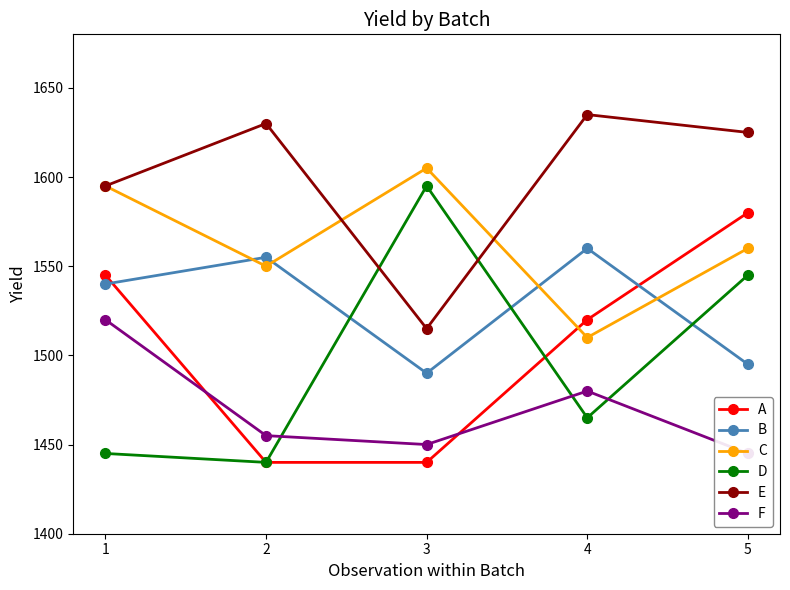

True or false: C and F cross at least once.

False